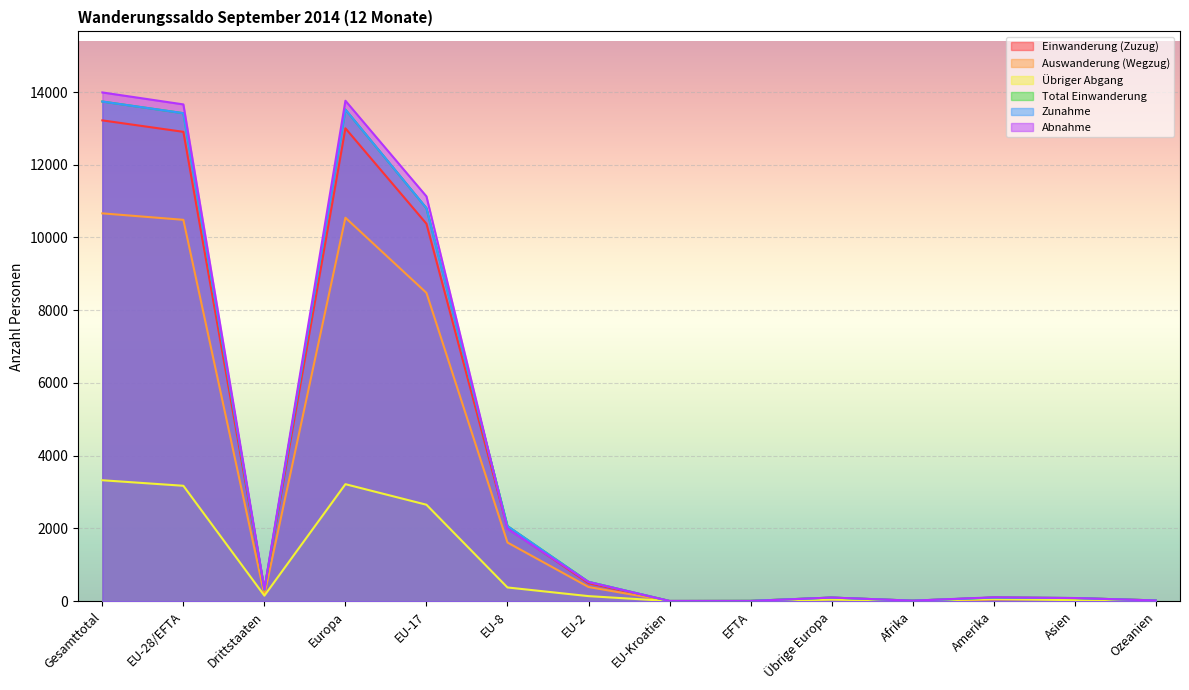

What is the total value across all series at EU-28/EFTA?

67059